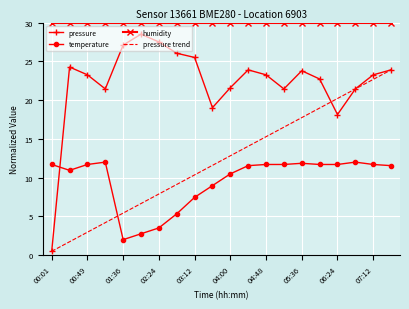

Count the number of data series in this chart.

4